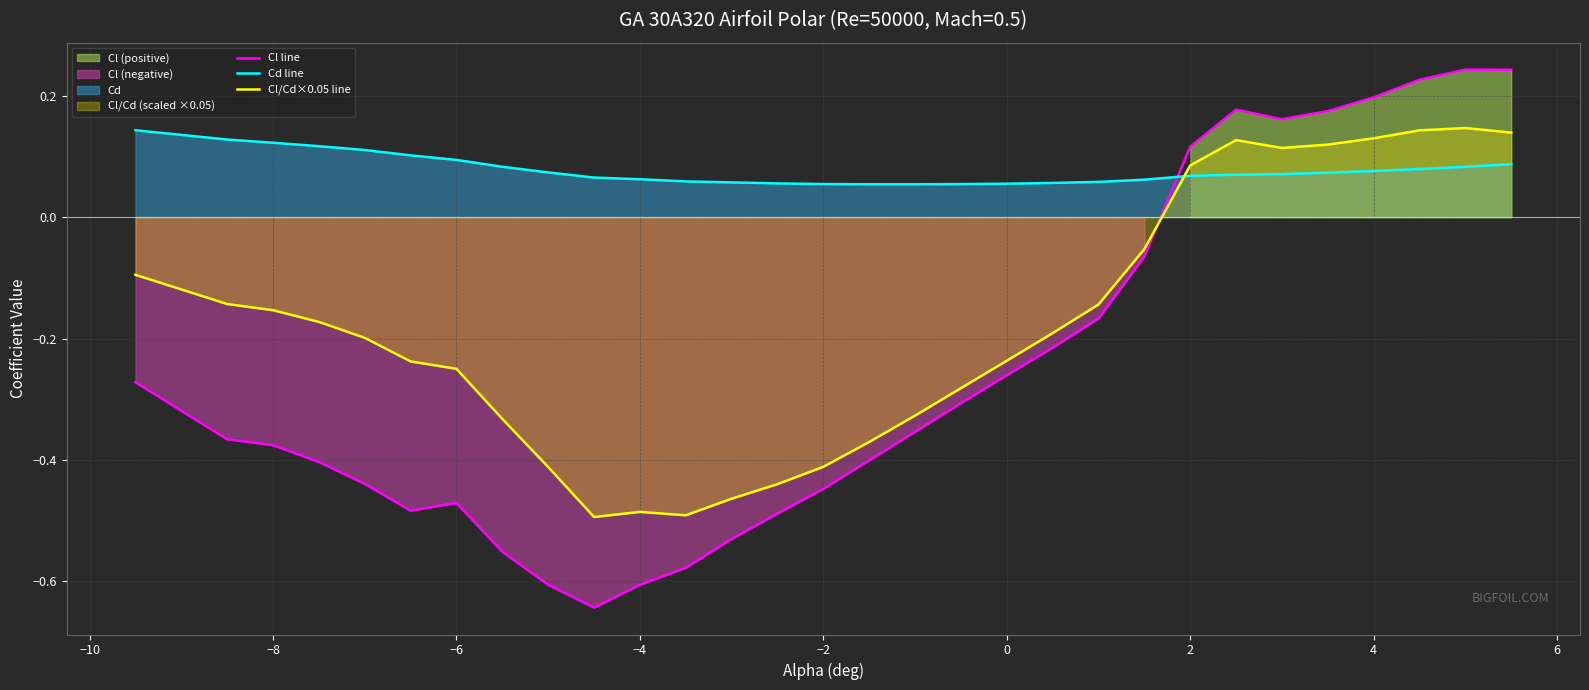

Does the chart display data point markers on the line(s)?

No